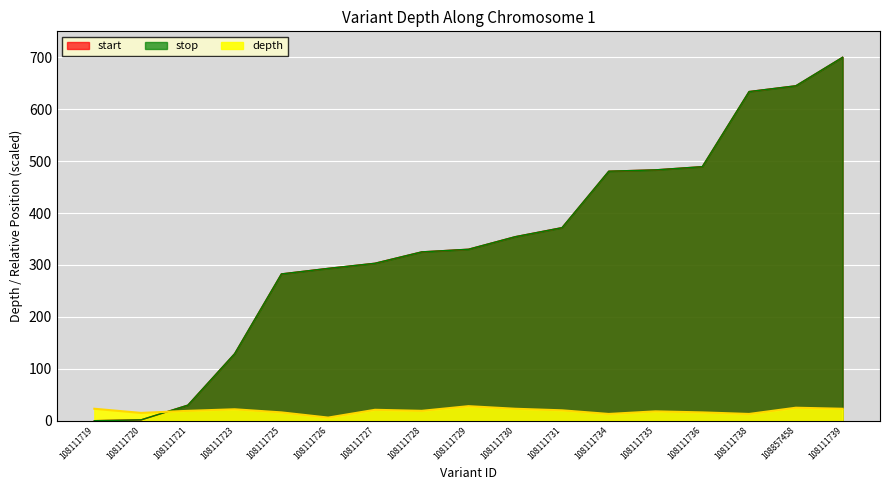

Which category has the lowest value in the stop_norm series?

108111719